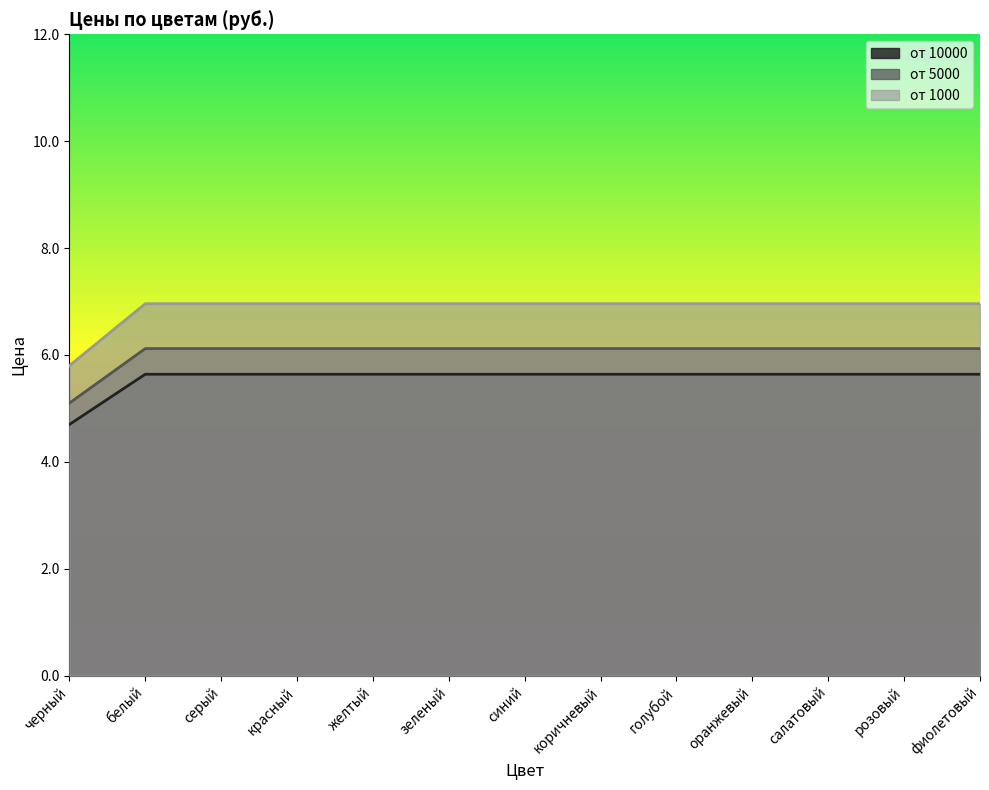

True or false: от 5000 and от 10000 cross at least once.

False